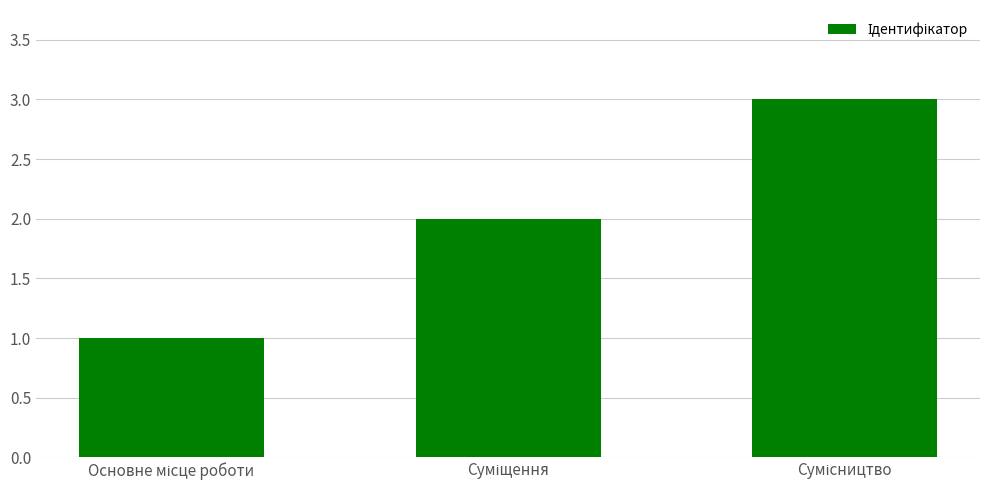

Are the bars horizontal?

No